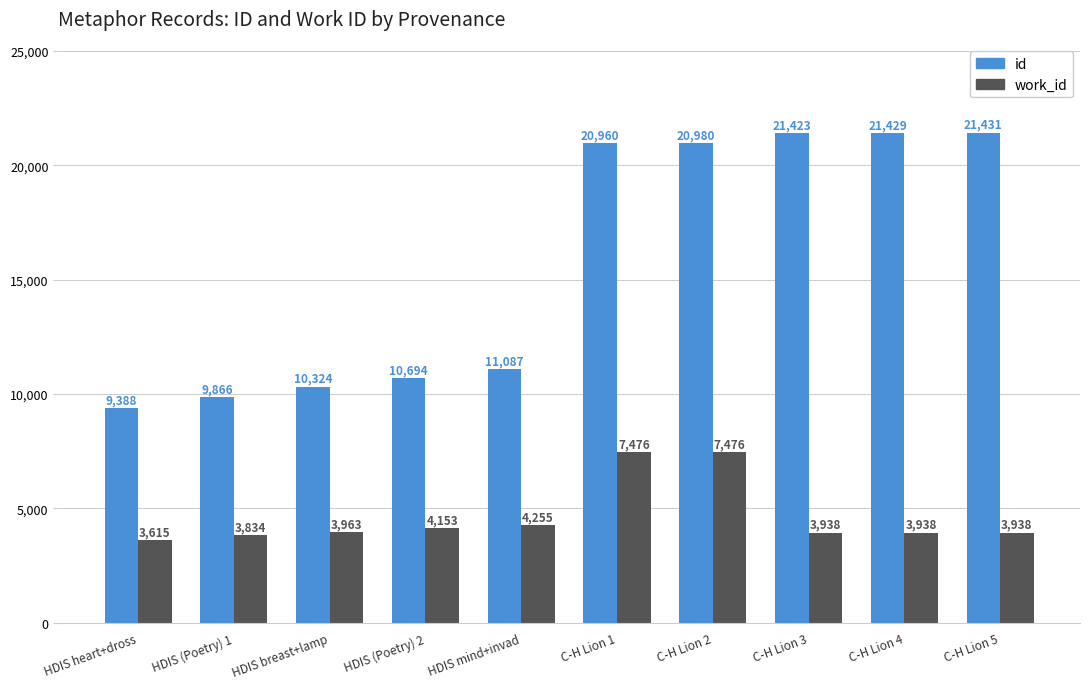

The work_id series shows 3615 at HDIS heart+dross. True or false?

True